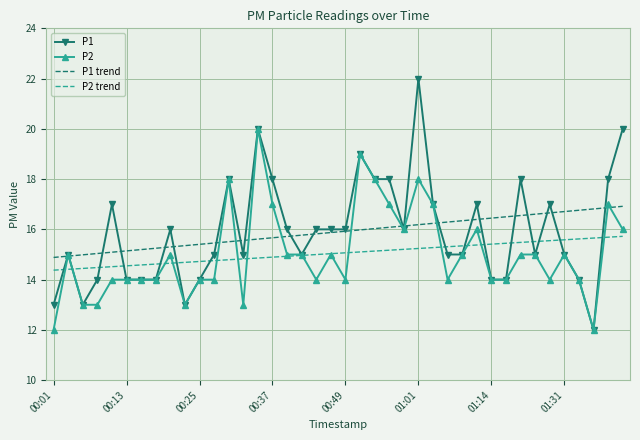

What is the maximum value shown in the chart?

22.0